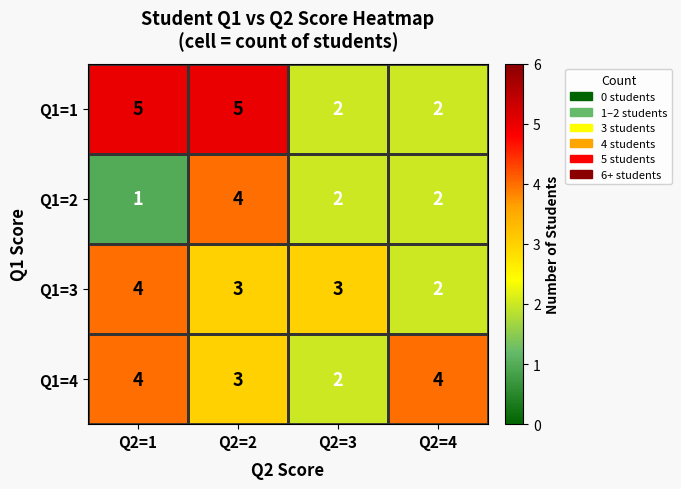

At which label does Q1=3 first exceed 3?

Q2=1